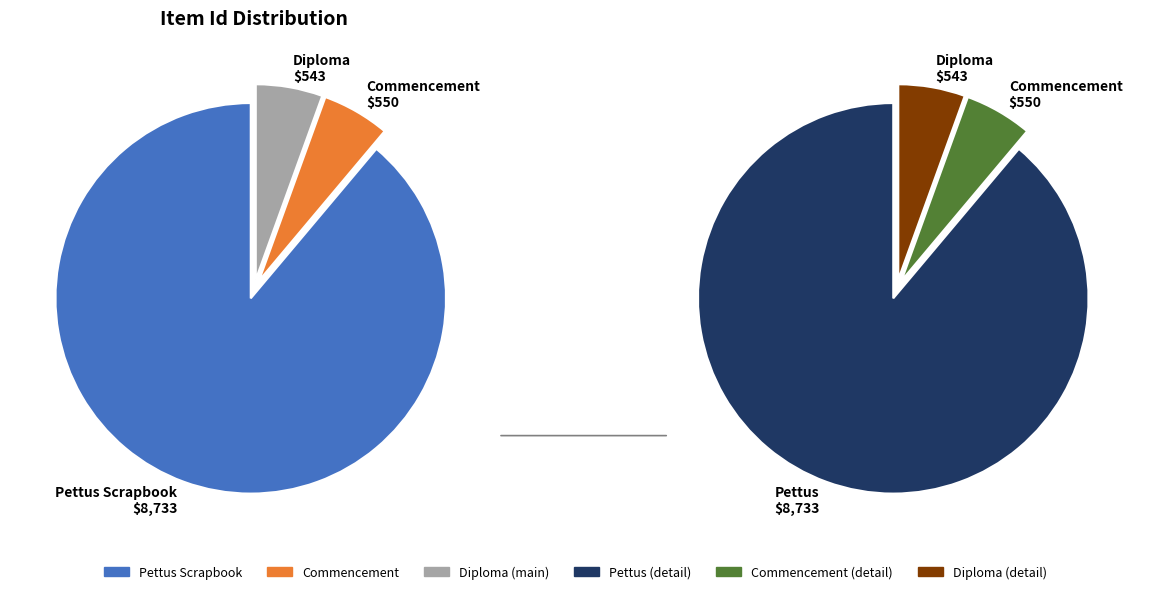

How many segments does this pie chart have?

3